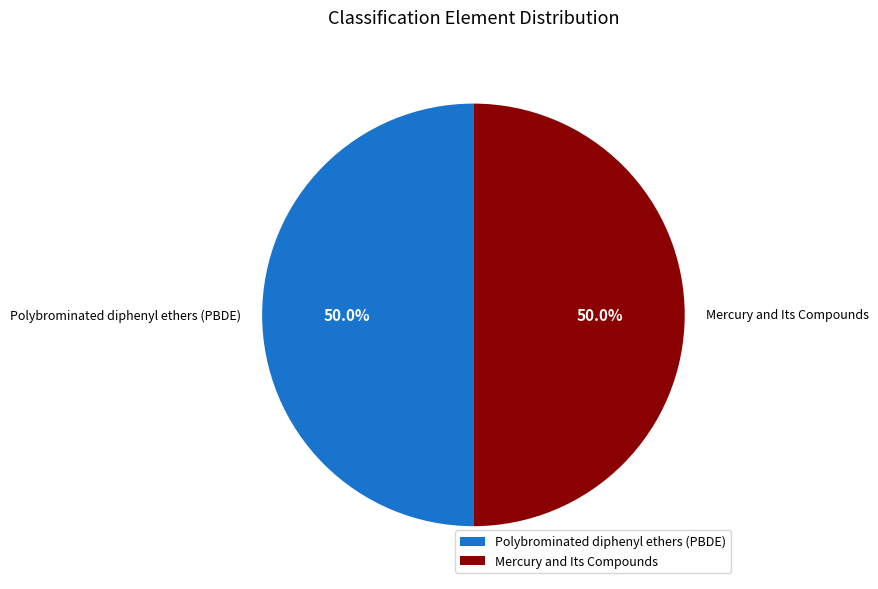

What is the total percentage of Mercury and Its Compounds and Polybrominated diphenyl ethers (PBDE)?

100.0%